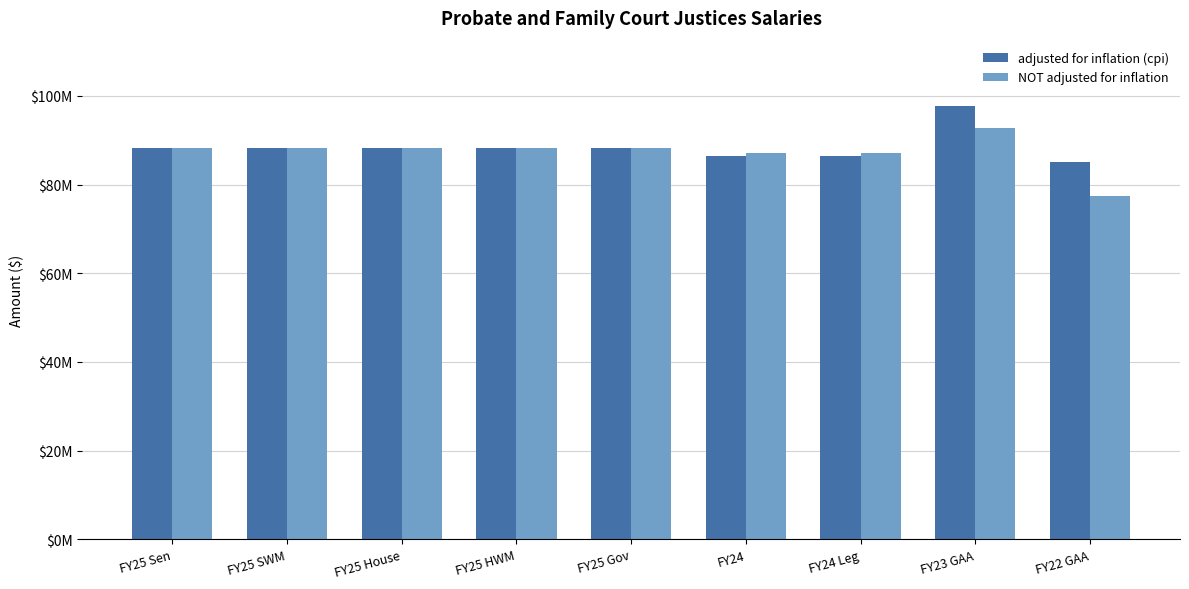

Reading right to left, list all the values displayed in this chart.

adjusted for inflation (cpi): FY22 GAA=85052930	FY23 GAA=97790813	FY24 Leg=86384767	FY24=86384767	FY25 Gov=88179084	FY25 HWM=88179084	FY25 House=88179084	FY25 SWM=88179084	FY25 Sen=88179084
NOT adjusted for inflation: FY22 GAA=77521032	FY23 GAA=92852039	FY24 Leg=87148436	FY24=87148436	FY25 Gov=88179084	FY25 HWM=88179084	FY25 House=88179084	FY25 SWM=88179084	FY25 Sen=88179084